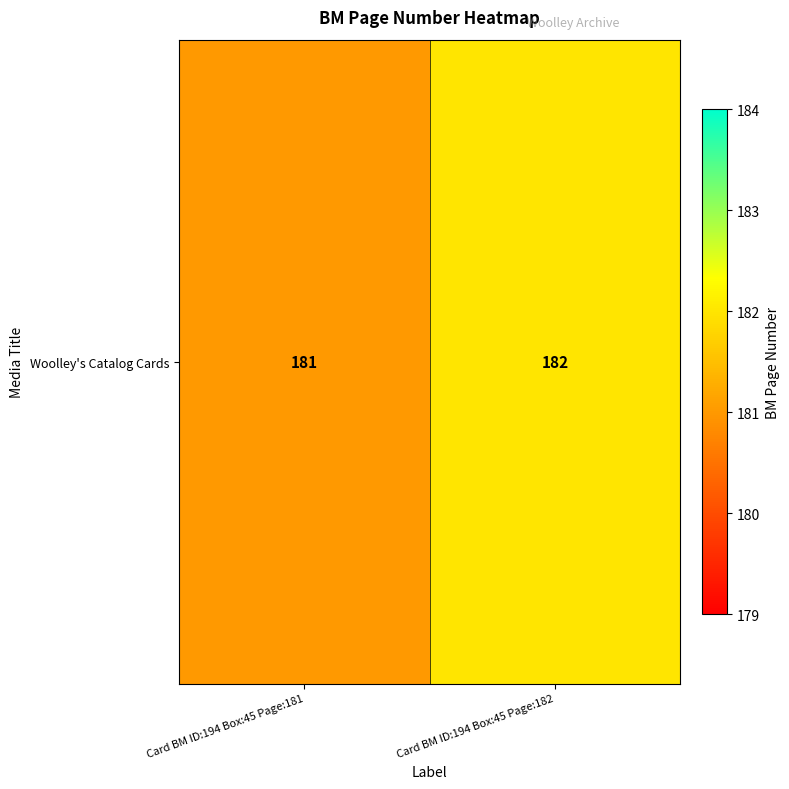

Reading left to right, transcribe all the data shown in this chart.

181	182